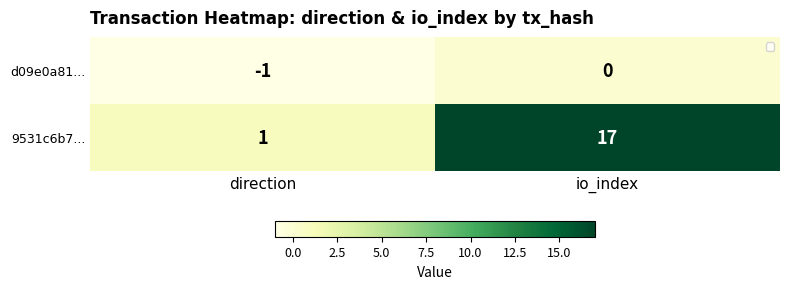

Reading right to left, extract all data points from this chart.

d09e0a81...: io_index=0	direction=-1
9531c6b7...: io_index=17	direction=1